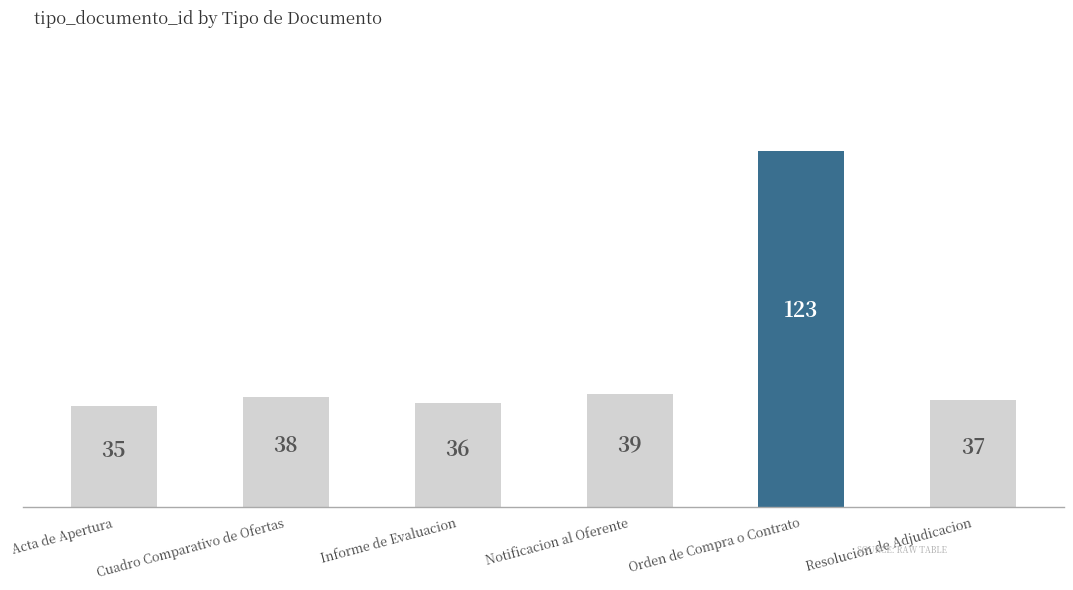

What is the change in value from Cuadro Comparativo de Ofertas to Orden de Compra o Contrato?

+85